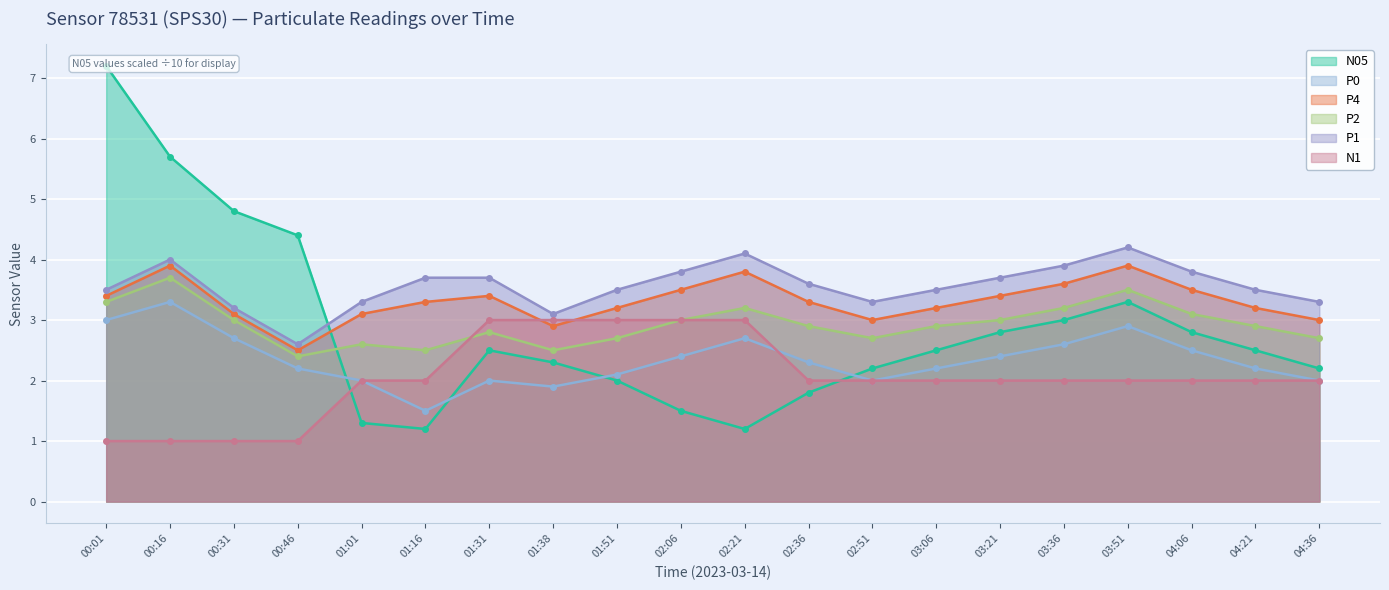

Which series changed the most between 02:06 and 04:36?

N1